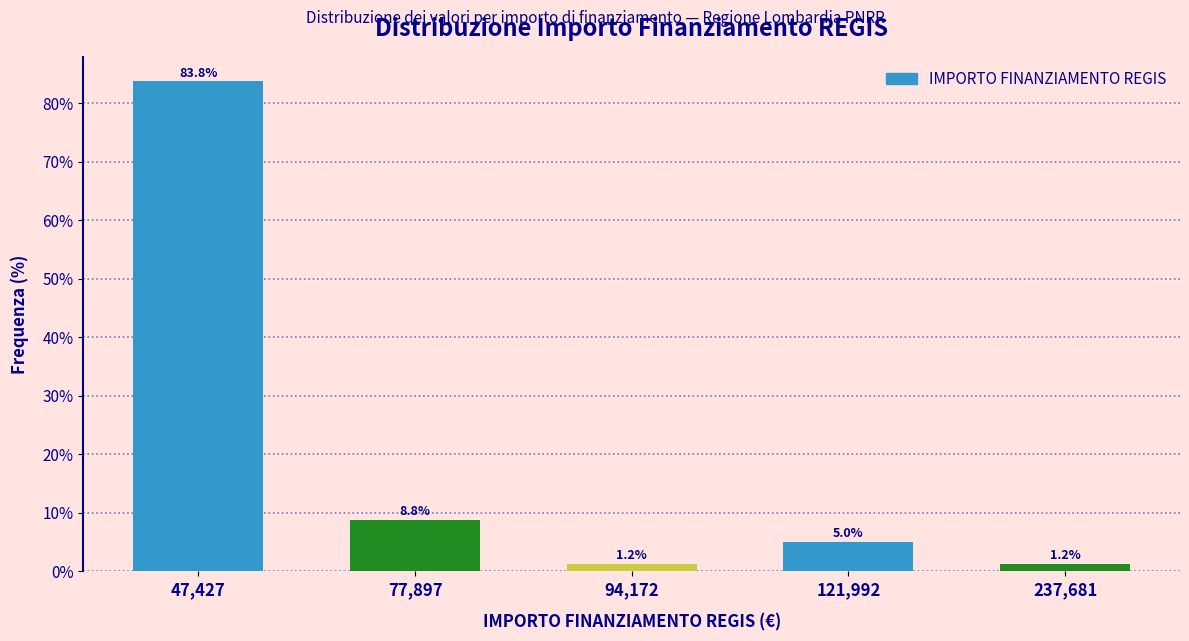

Where does the data first go above 5?

47,427